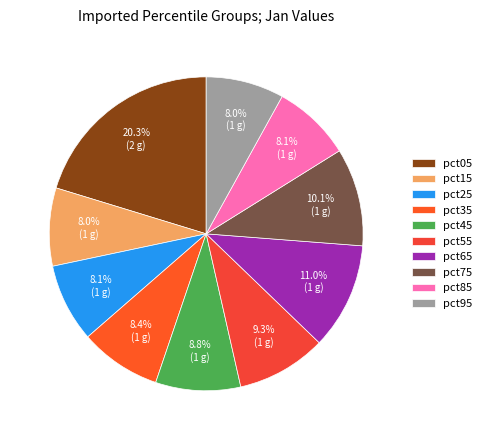

What portion of the pie excludes pct35?

91.6%